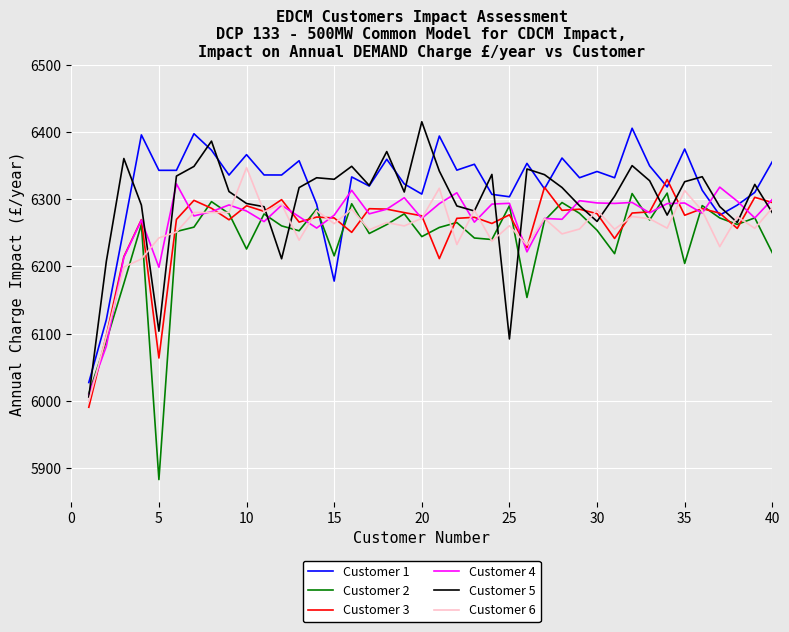

What is the difference between the second highest and second lowest values in the Customer 2 series?

297.5